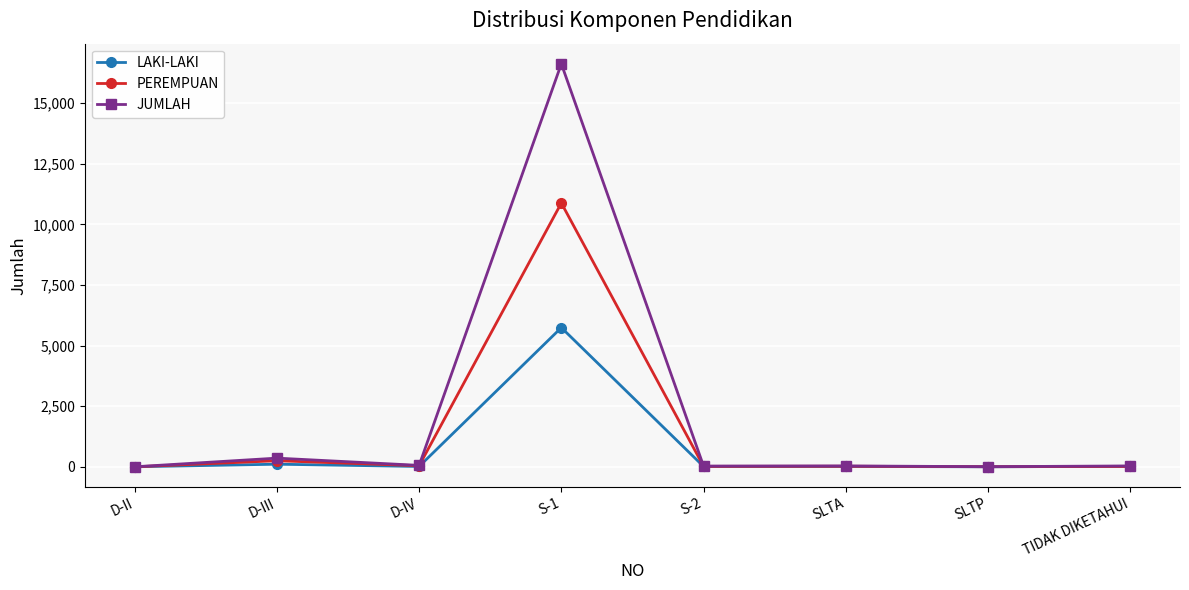

Rank the series by their maximum value, from highest to lowest.

JUMLAH, PEREMPUAN, LAKI-LAKI